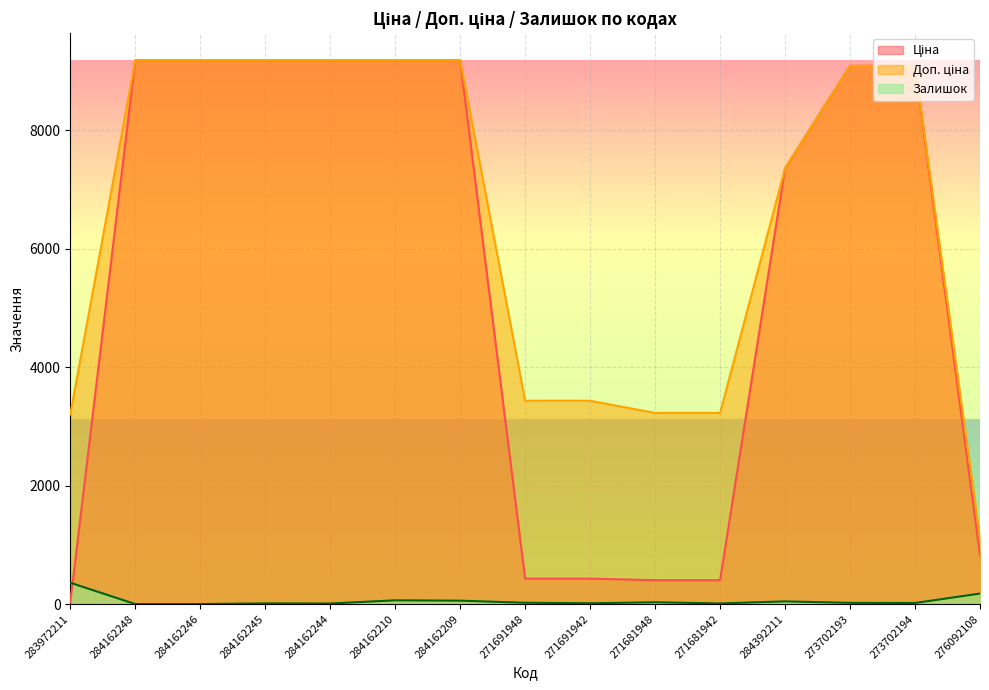

Which category has the highest value in the Доп. ціна series?

284162248